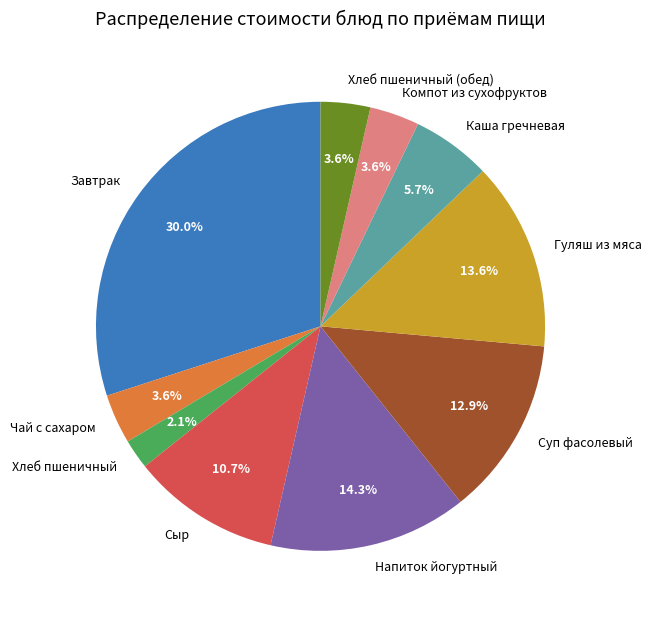

To the nearest percent, what is the difference between the largest and smallest slice percentages?

28%